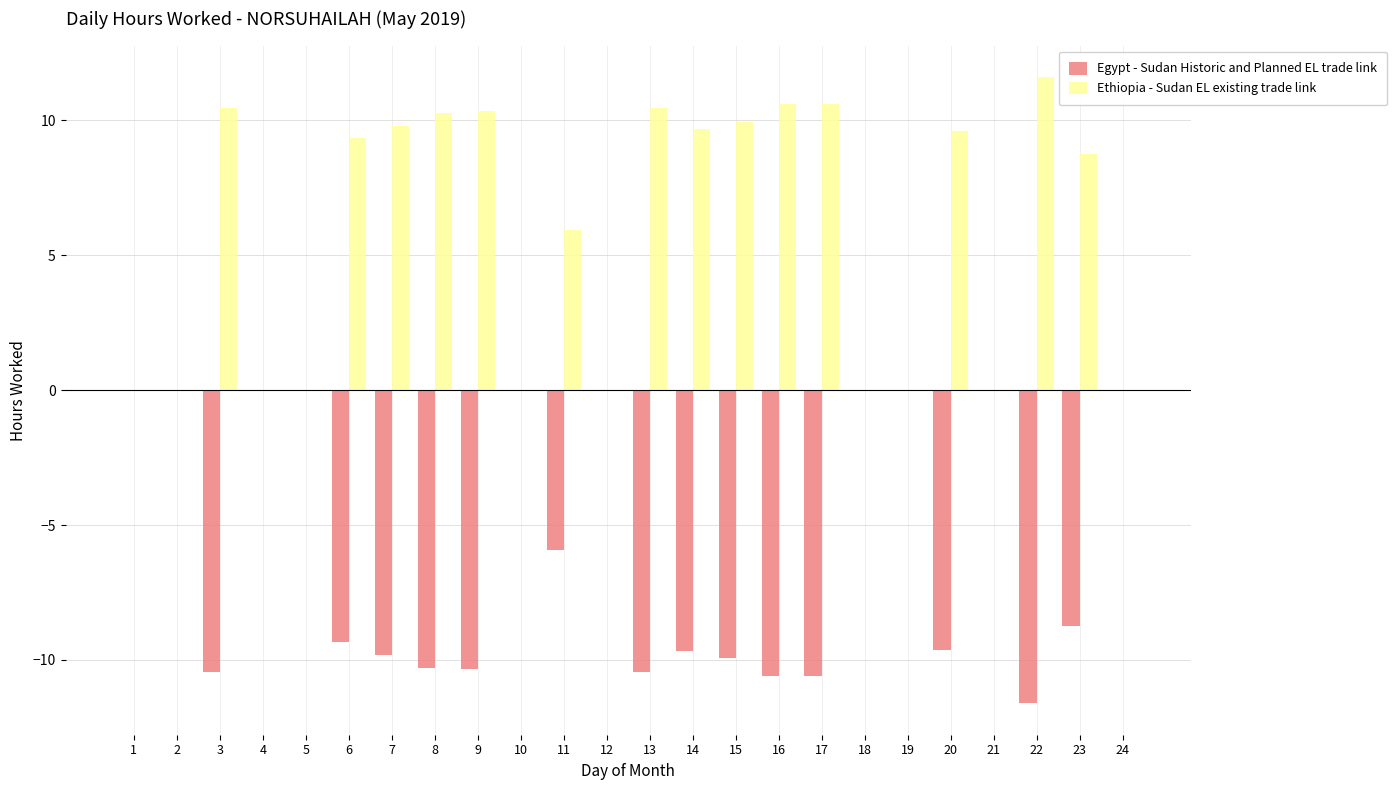

The Ethiopia - Sudan EL existing trade link series shows 6.1 at 24. True or false?

False